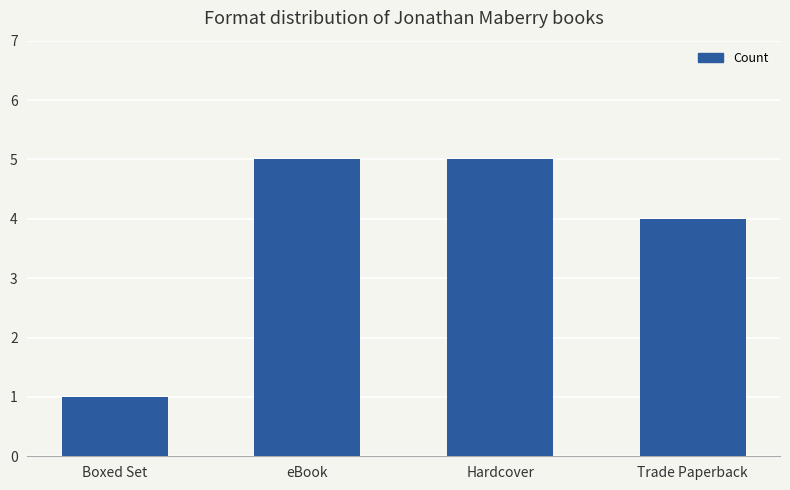

What is the ratio of the value at Hardcover to the value at eBook?

1.0